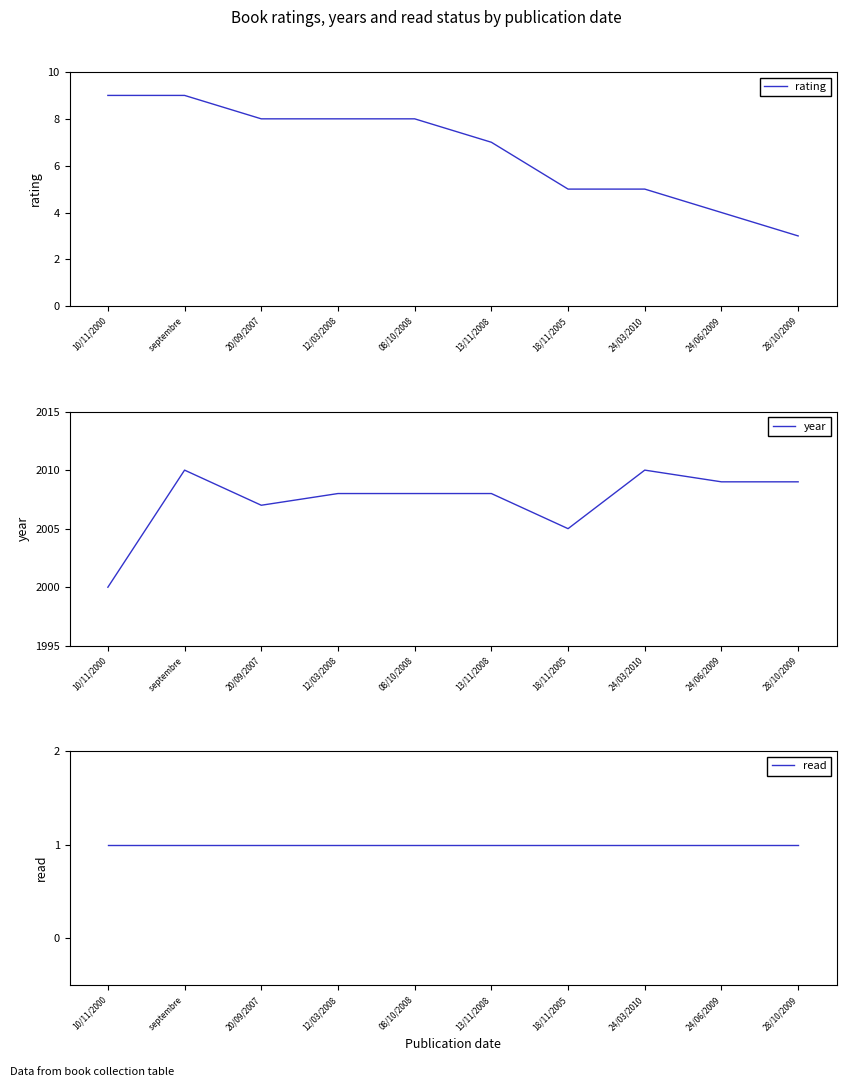

What is the label of the 9th point from the left?

24/06/2009